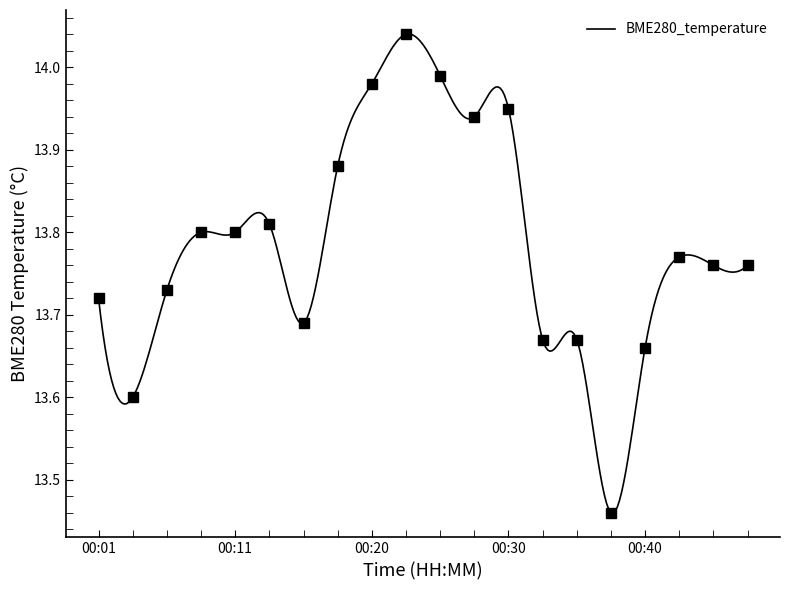

How many lines are shown in the chart?

1